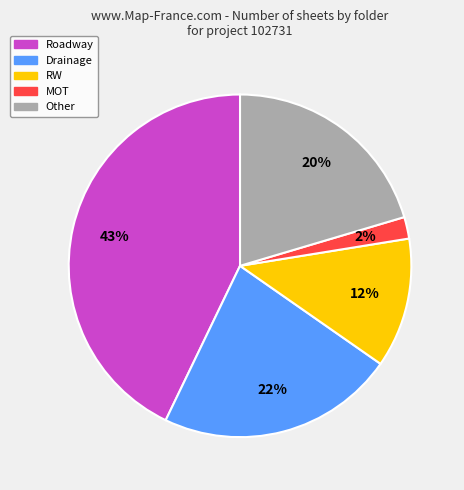

Does any single category account for the majority?

No